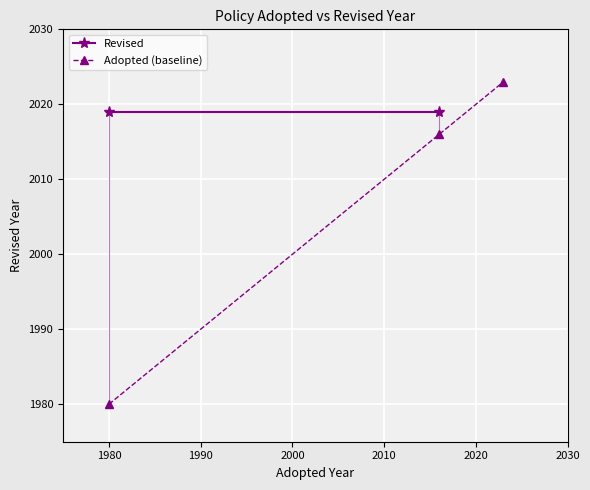

What is the maximum value for Adopted (baseline)?

2023